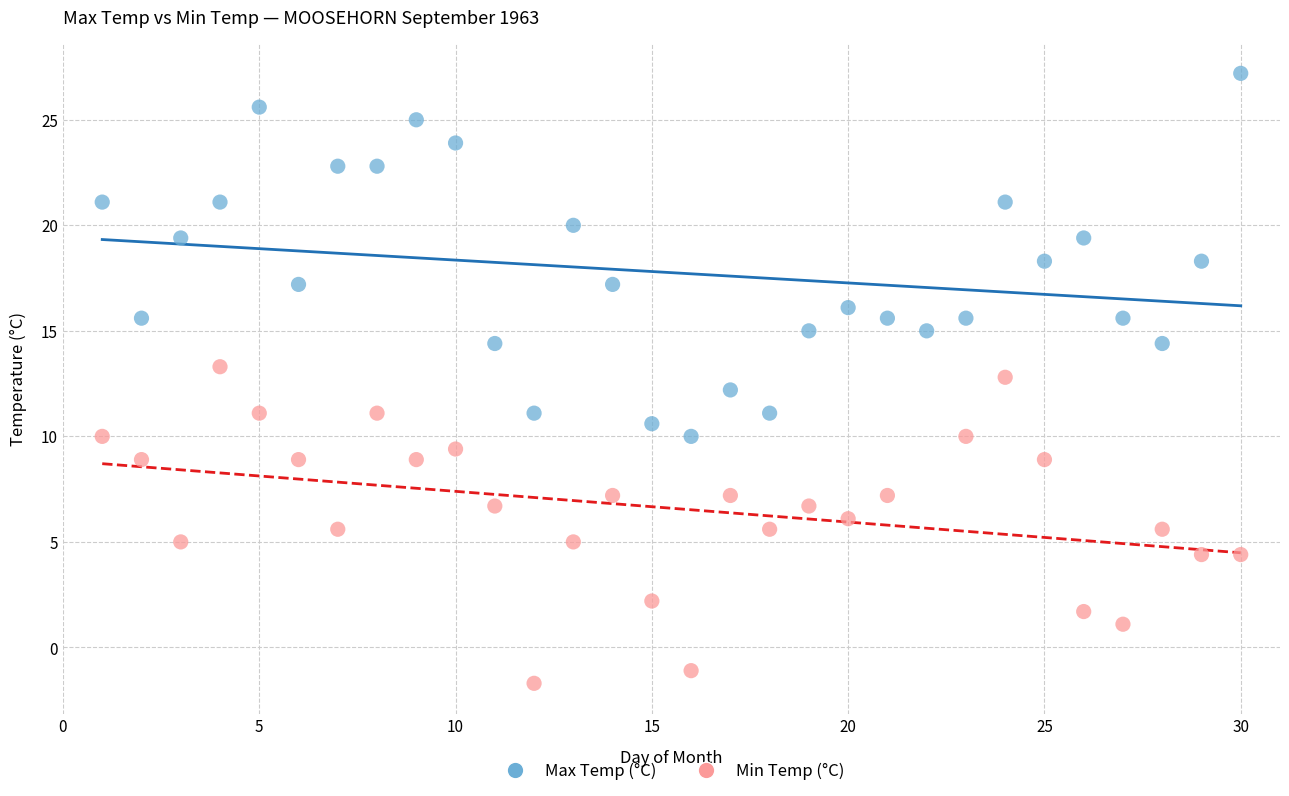

Which series contains the lowest Y value?

Min Temp (°C)